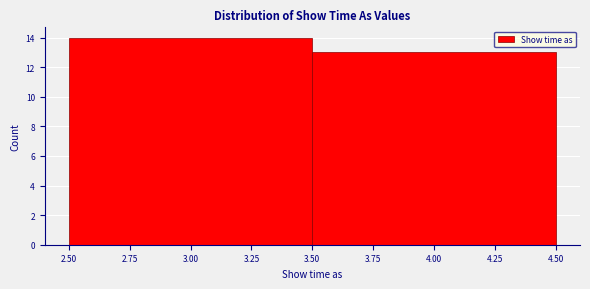

Reading left to right, list every bar in this chart as the range it spans on the x-axis followed by its height. The values are not printed on the chart, so give them approximately, as read against the axis.

2.50 to 3.50: 14
3.50 to 4.50: 13